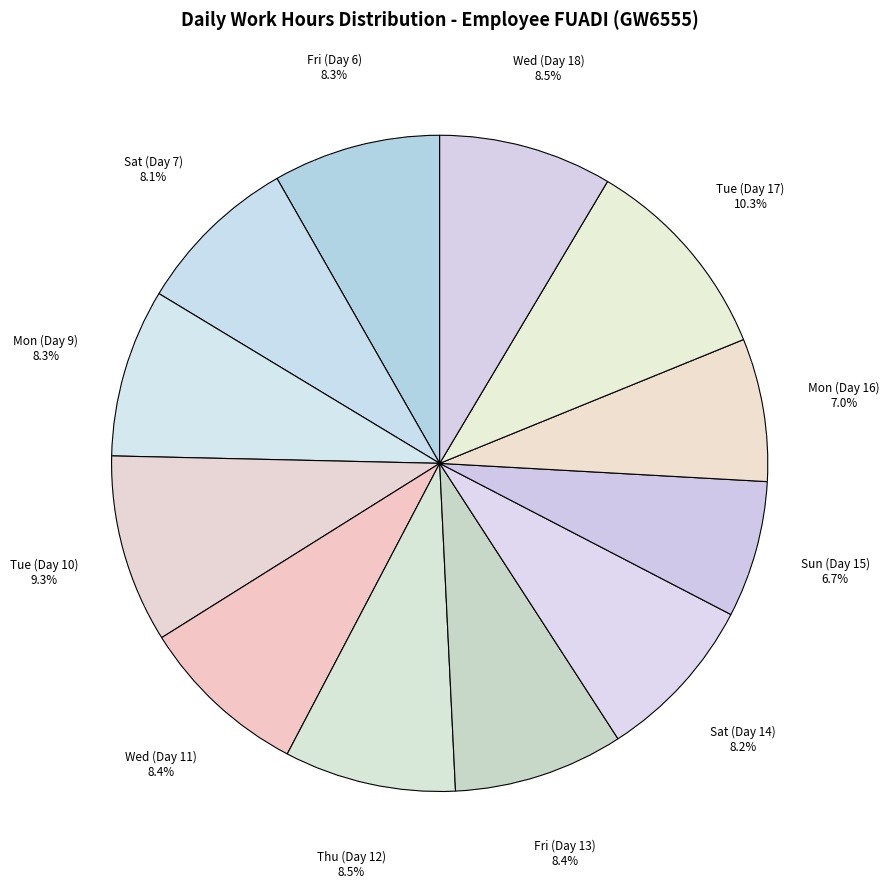

Count the number of slices in the pie.

12